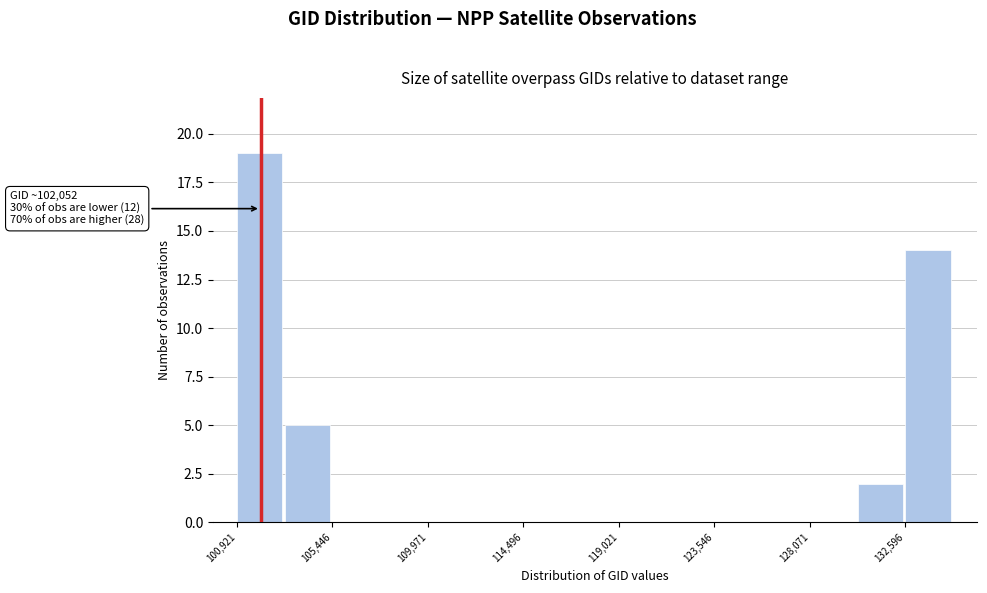

Over which range of the x-axis is the bar tallest?

101000 to 103000